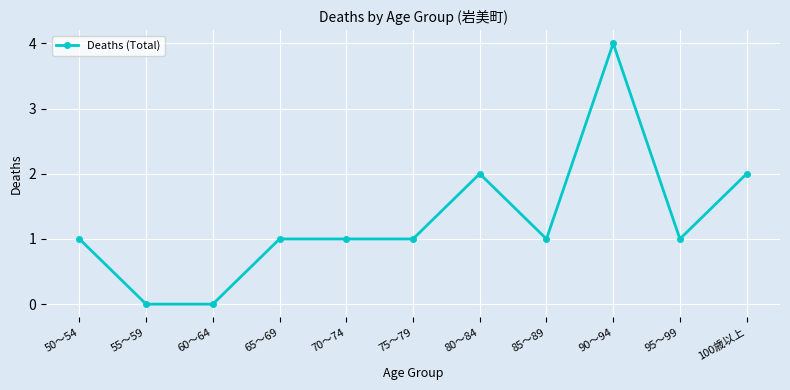

Is this an area chart (filled region under the line)?

No